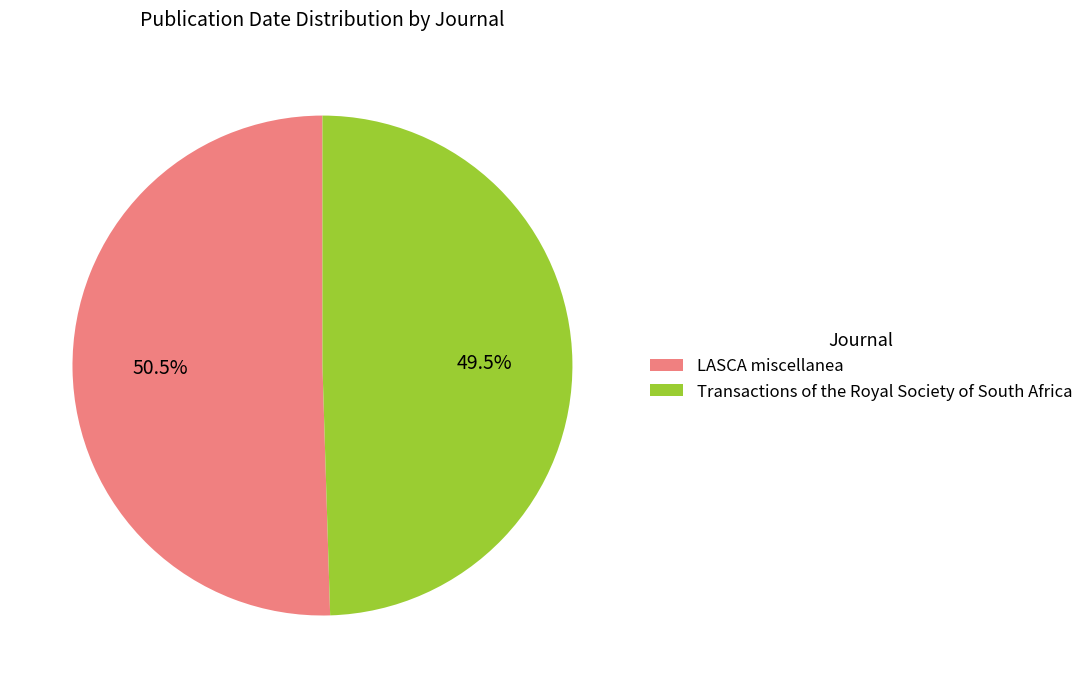

To the nearest percent, what is the average slice percentage?

50%